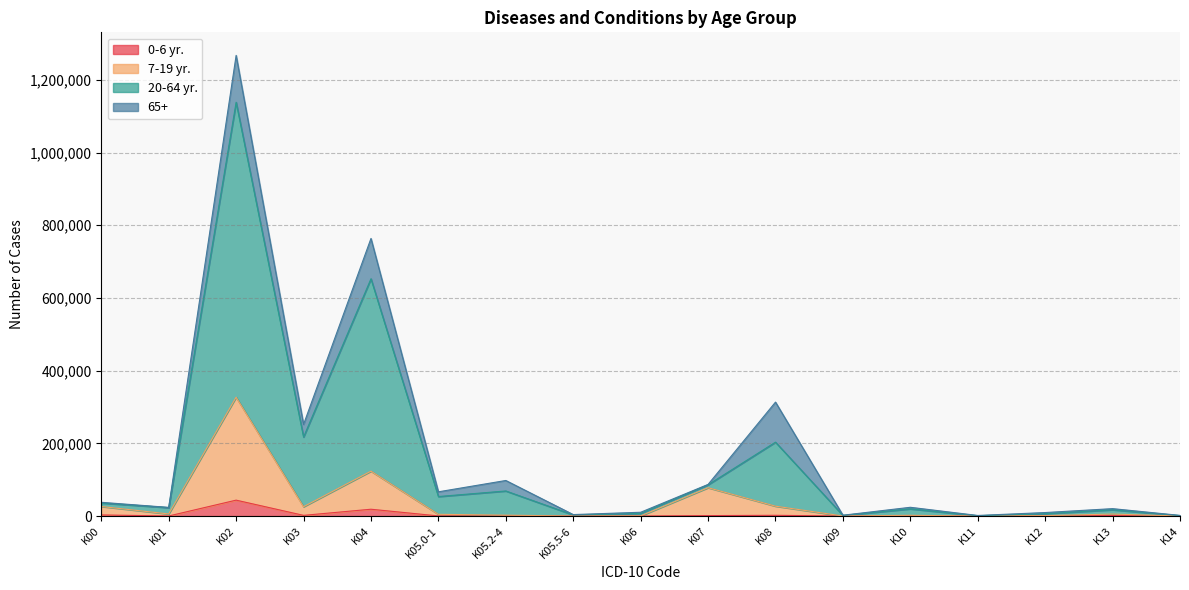

Which label corresponds to the largest value in the chart?

K02